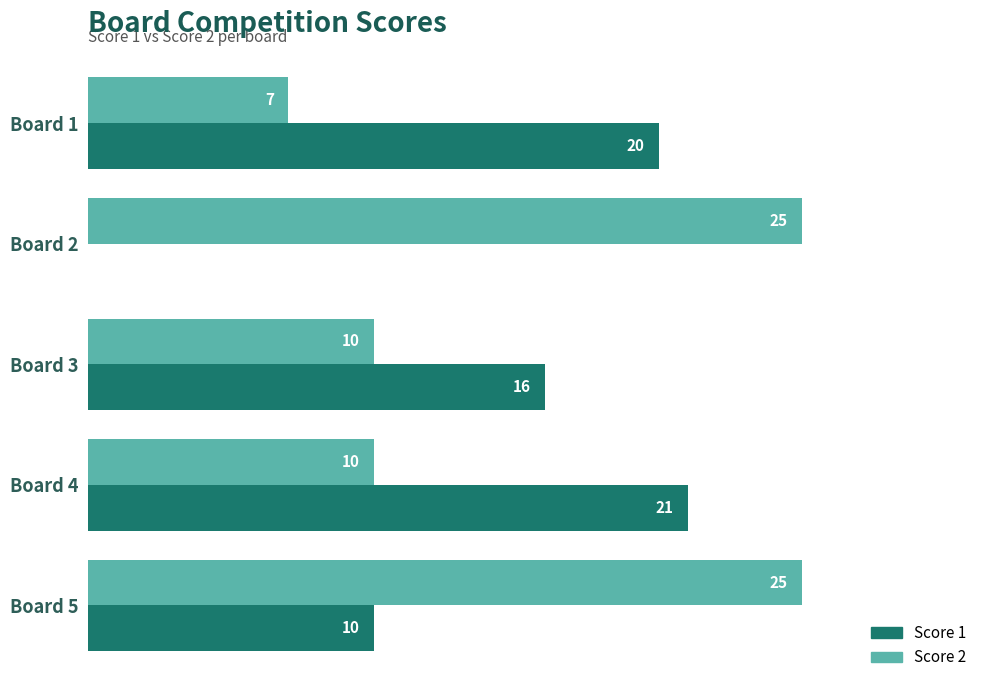

Between Board 2 and Board 4, which series saw the biggest shift?

Score 1